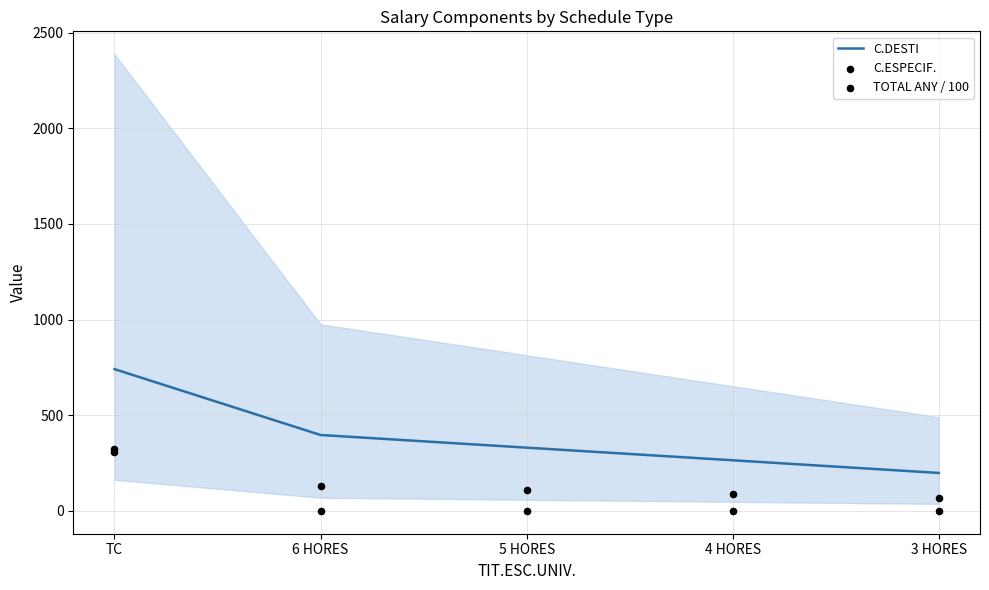

Which series contains the lowest Y value?

C.ESPECIF.